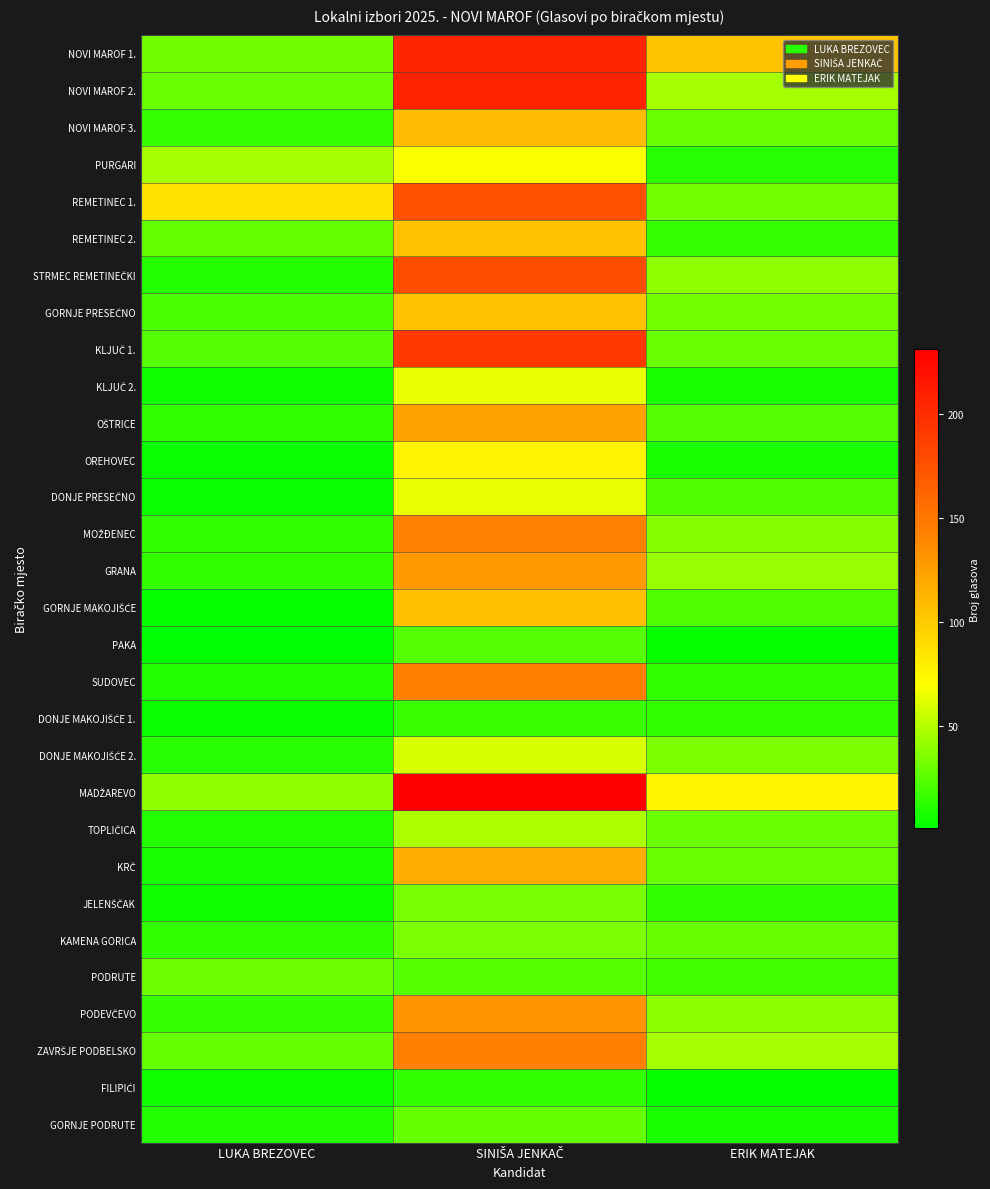

Rank the series by their maximum value, from highest to lowest.

MADŽAREVO, NOVI MAROF 2., NOVI MAROF 1., KLJUČ 1., STRMEC REMETINEČKI, REMETINEC 1., SUDOVEC, ZAVRŠJE PODBELSKO, MOŽĐENEC, PODEVČEVO, GRANA, OŠTRICE, KRČ, NOVI MAROF 3., GORNJE MAKOJIŠĆE, REMETINEC 2., GORNJE PRESEČNO, OREHOVEC, PURGARI, KLJUČ 2., DONJE PRESEČNO, DONJE MAKOJIŠĆE 2., TOPLIČICA, KAMENA GORICA, JELENŠČAK, PODRUTE, GORNJE PODRUTE, PAKA, DONJE MAKOJIŠĆE 1., FILIPIĆI